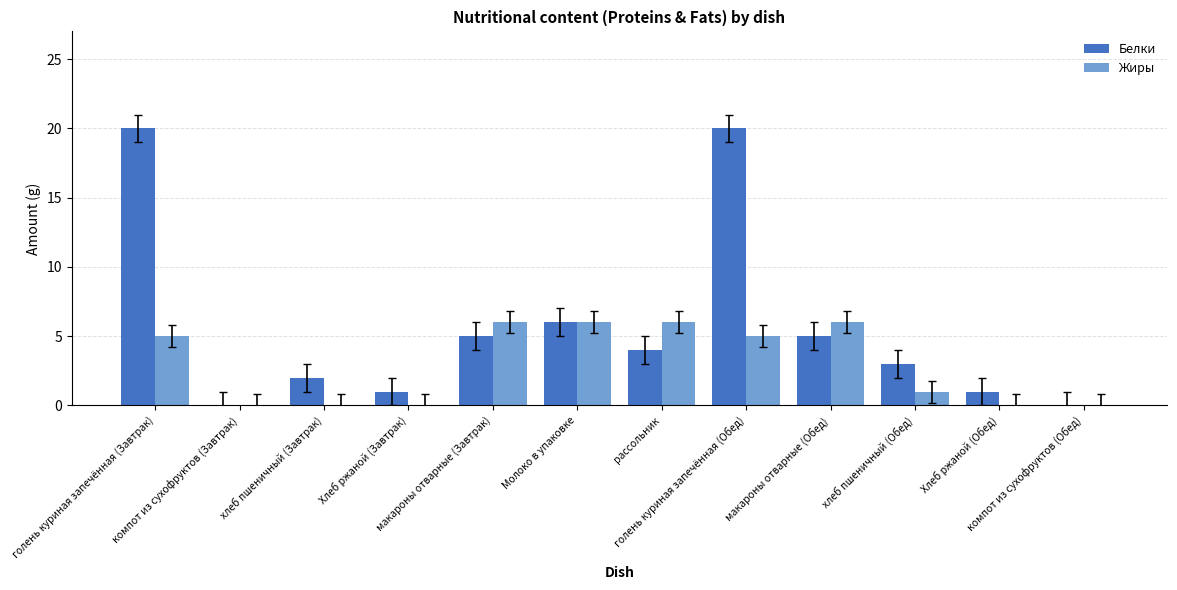

What is the sum of all Белки values?

67